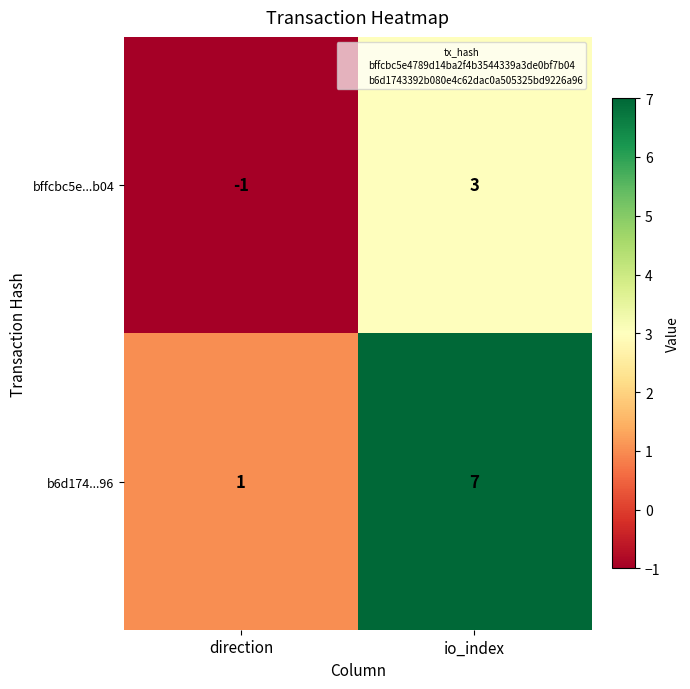

At io_index, list the series in order from smallest to largest.

bffcbc5e...b04, b6d174...96